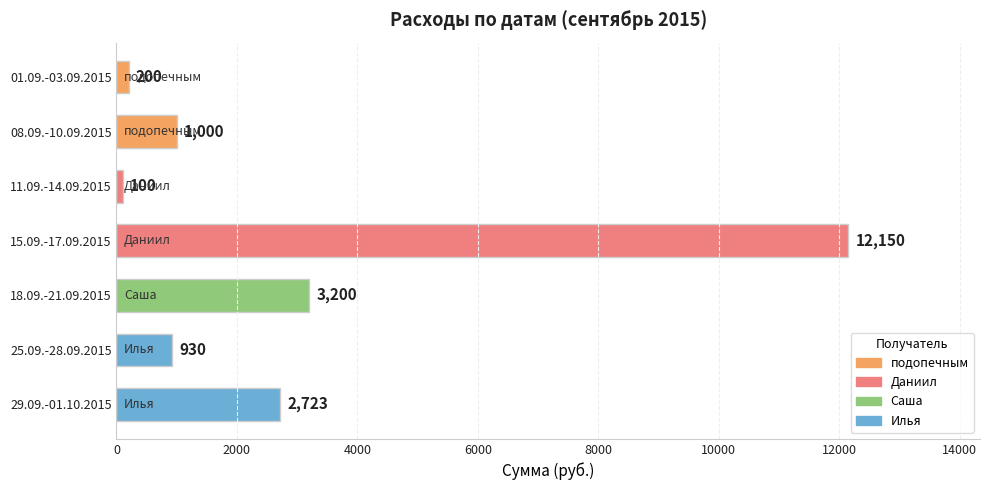

True or false: the data shows 1000 at 08.09.-10.09.2015.

True